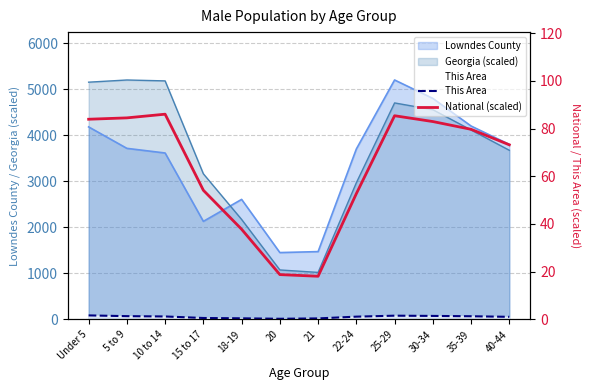

List the labels in order of National (scaled) value, largest first.

10 to 14, 25-29, 5 to 9, Under 5, 30-34, 35-39, 40-44, 15 to 17, 22-24, 18-19, 20, 21